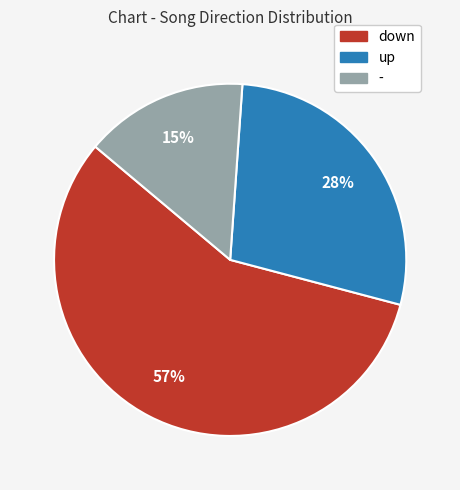

True or false: up accounts for 28% of the total.

True